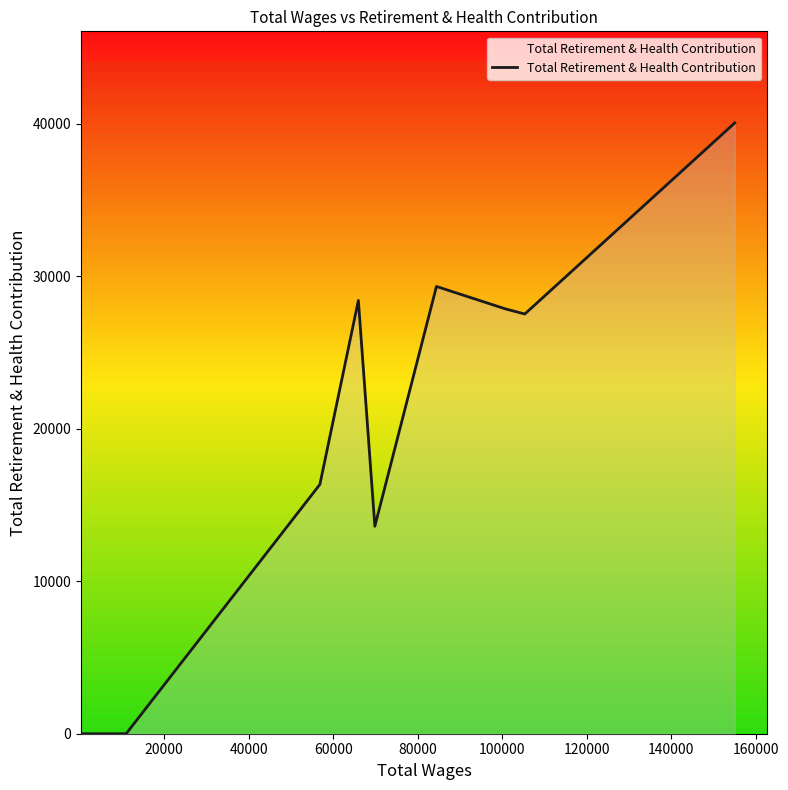

Count the number of data series in this chart.

1